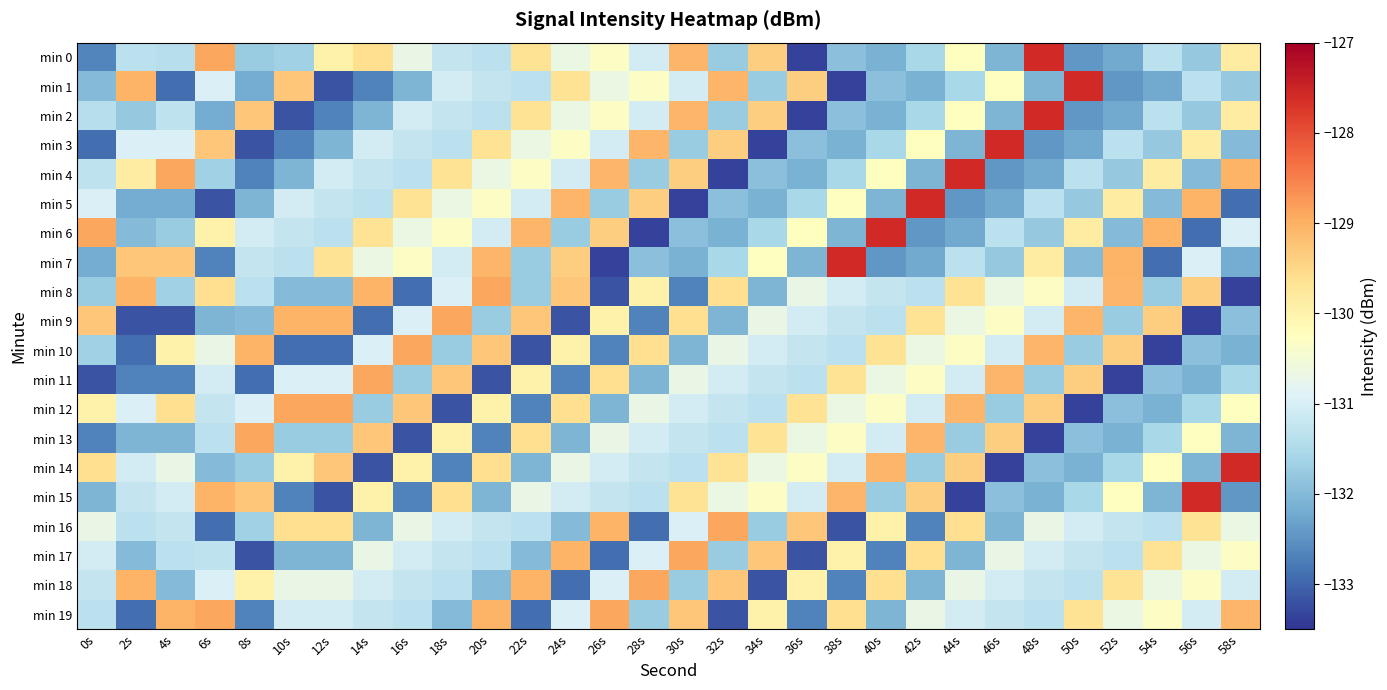

Count the number of data series in this chart.

20